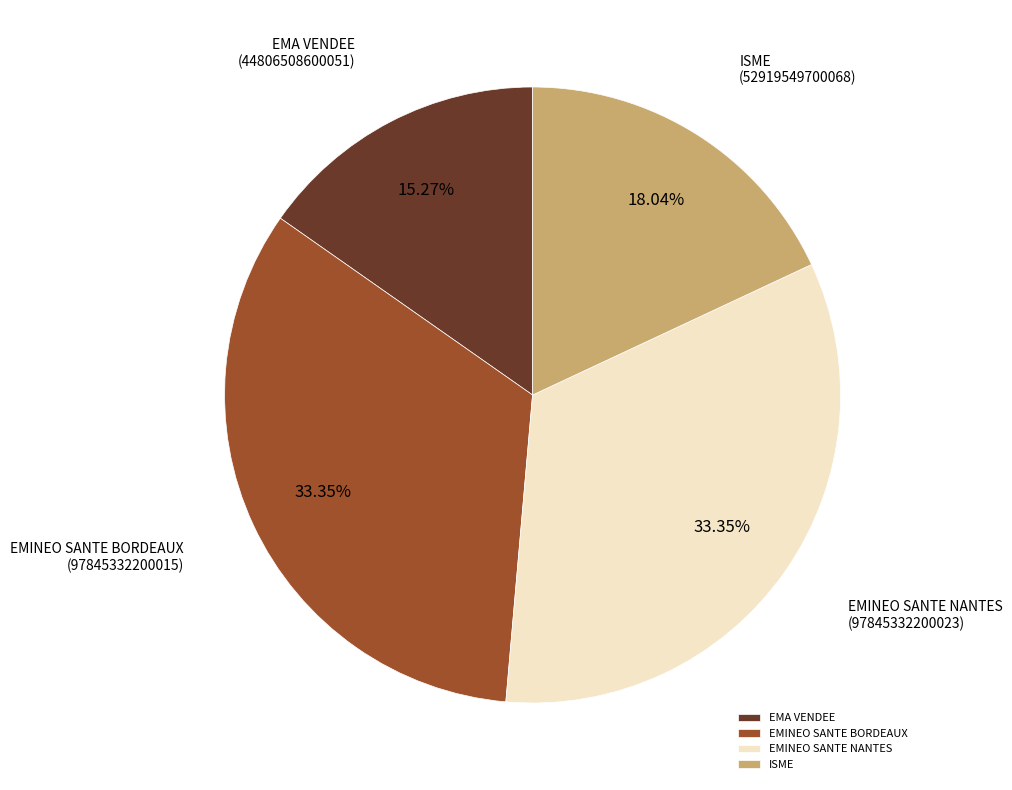

What is the smallest slice in the pie chart?

EMA VENDEE